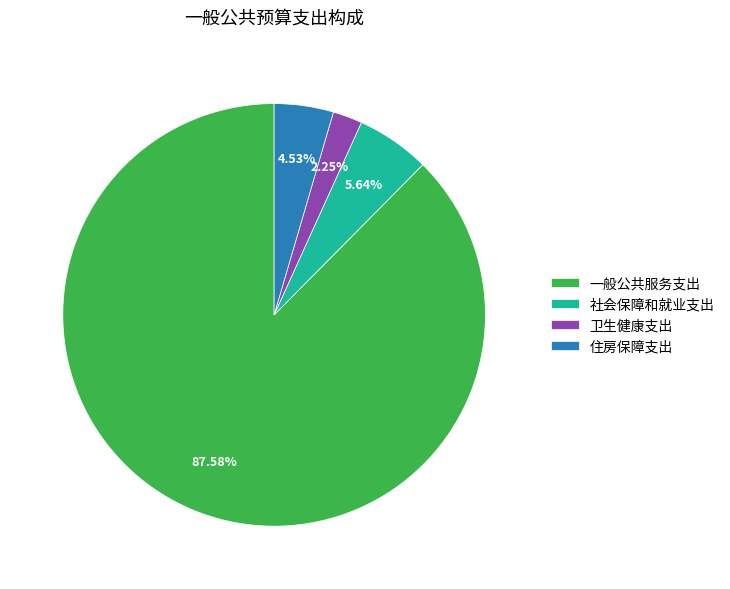

Is the sum of 卫生健康支出 and 一般公共服务支出 greater than half?

Yes